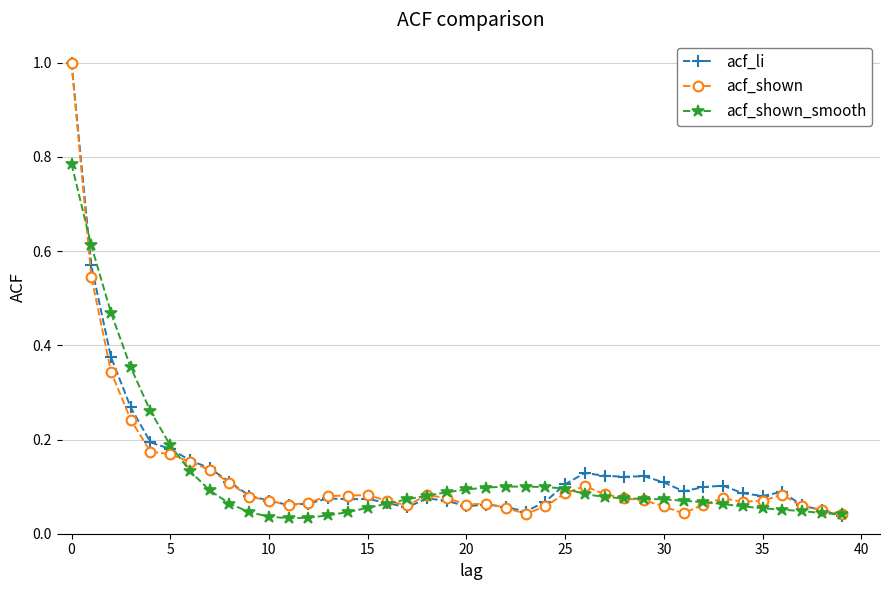

What is the highest value of the acf_li series?

1.0